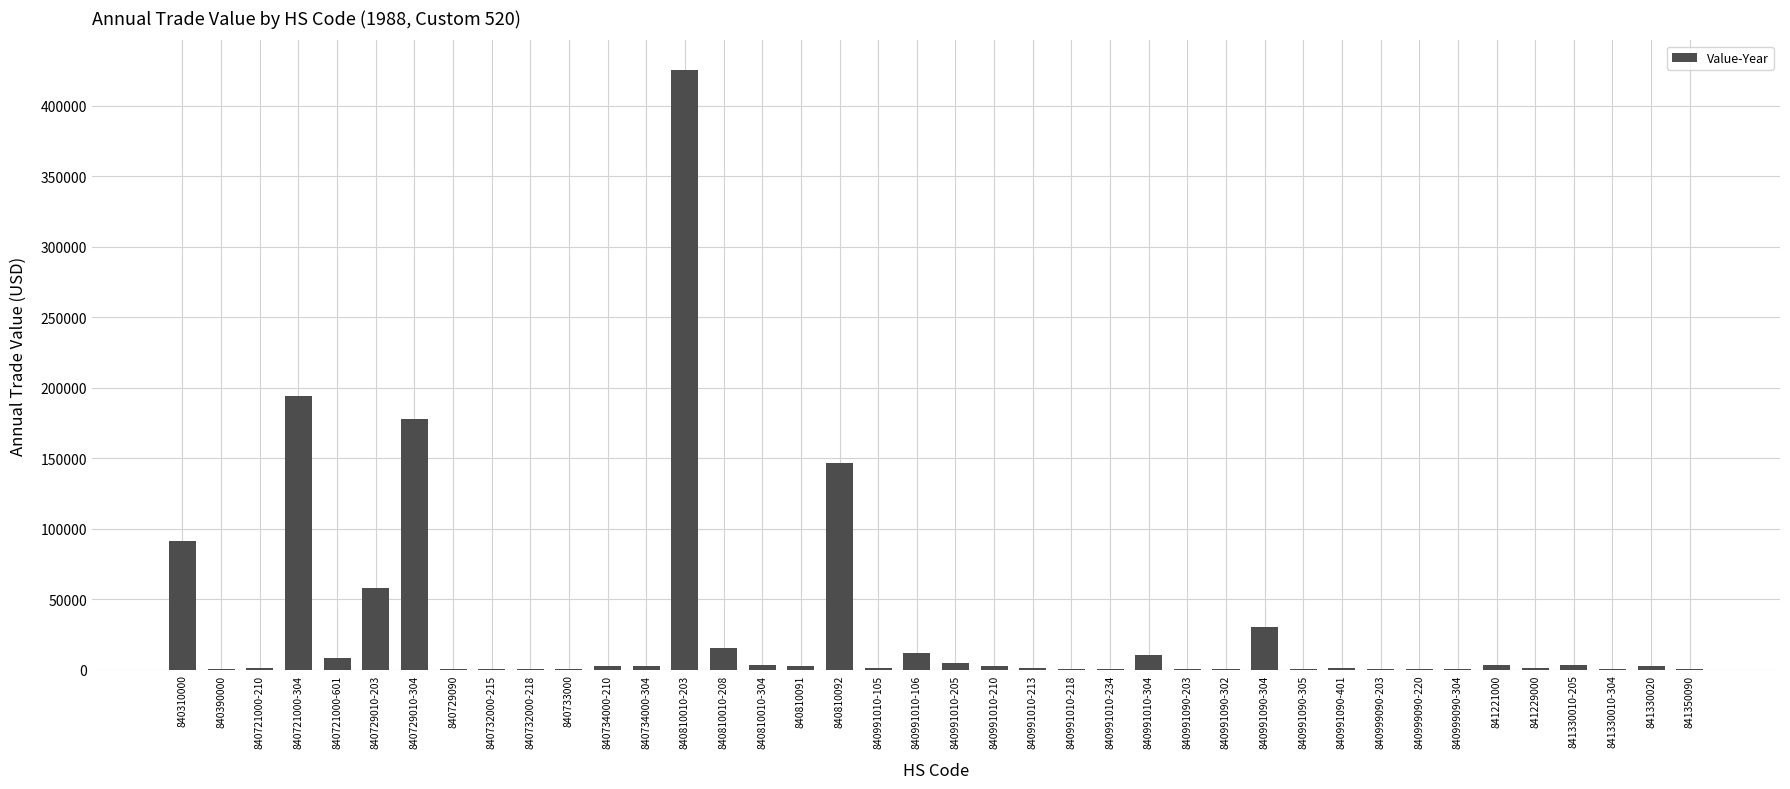

True or false: the data shows 86882 at 840729010-203.

False